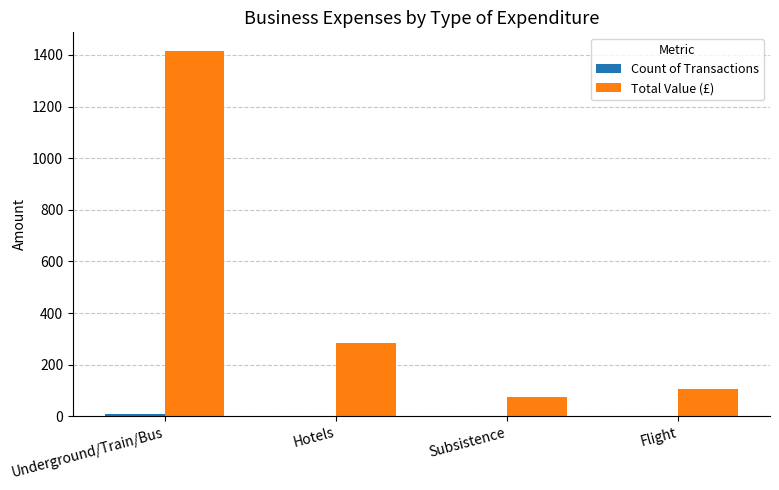

Are the bars grouped side by side (vs. stacked)?

Yes